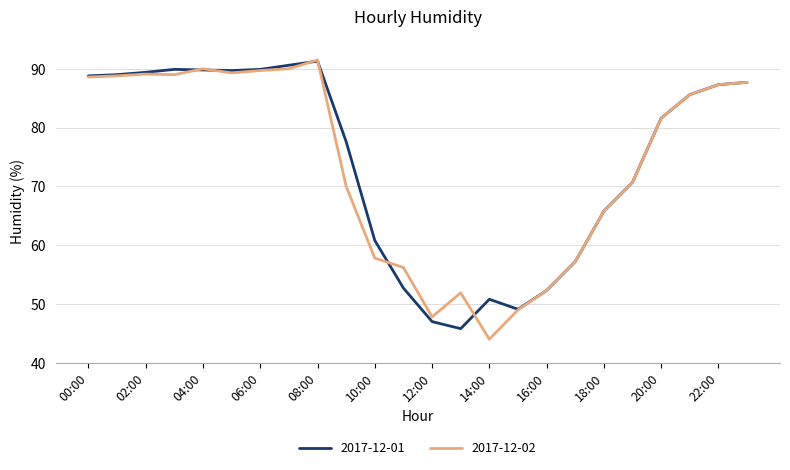

What is the maximum value for 2017-12-01?

91.3